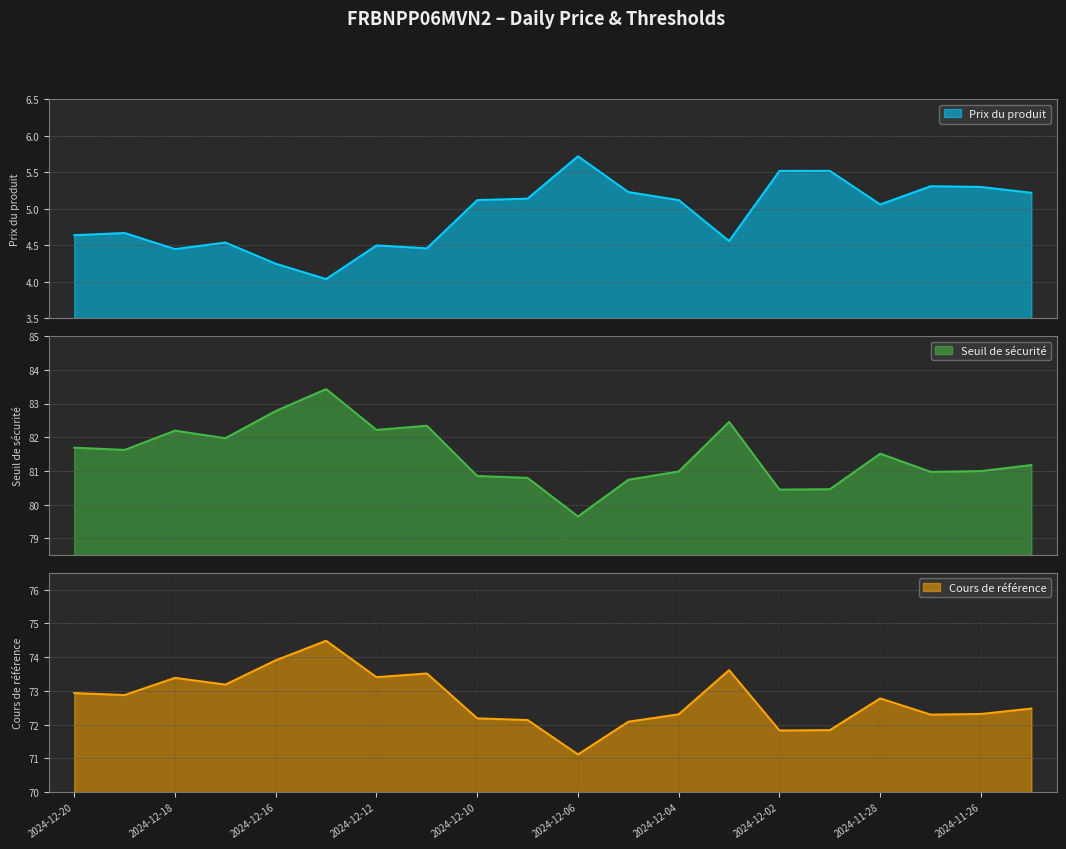

Reading left to right, what are all the values shown in this chart?

Prix du produit: 2024-12-20=4.6	2024-12-19=4.7	2024-12-18=4.5	2024-12-17=4.5	2024-12-16=4.2	2024-12-13=4.0	2024-12-12=4.5	2024-12-11=4.5	2024-12-10=5.1	2024-12-09=5.1	2024-12-06=5.7	2024-12-05=5.2	2024-12-04=5.1	2024-12-03=4.6	2024-12-02=5.5	2024-11-29=5.5	2024-11-28=5.1	2024-11-27=5.3	2024-11-26=5.3	2024-11-25=5.2
Seuil de sécurité: 2024-12-20=81.7	2024-12-19=81.6	2024-12-18=82.2	2024-12-17=82.0	2024-12-16=82.8	2024-12-13=83.4	2024-12-12=82.2	2024-12-11=82.3	2024-12-10=80.9	2024-12-09=80.8	2024-12-06=79.7	2024-12-05=80.7	2024-12-04=81.0	2024-12-03=82.5	2024-12-02=80.5	2024-11-29=80.5	2024-11-28=81.5	2024-11-27=81.0	2024-11-26=81.0	2024-11-25=81.2
Cours de référence: 2024-12-20=72.9	2024-12-19=72.9	2024-12-18=73.4	2024-12-17=73.2	2024-12-16=73.9	2024-12-13=74.5	2024-12-12=73.4	2024-12-11=73.5	2024-12-10=72.2	2024-12-09=72.1	2024-12-06=71.1	2024-12-05=72.1	2024-12-04=72.3	2024-12-03=73.6	2024-12-02=71.8	2024-11-29=71.8	2024-11-28=72.8	2024-11-27=72.3	2024-11-26=72.3	2024-11-25=72.5